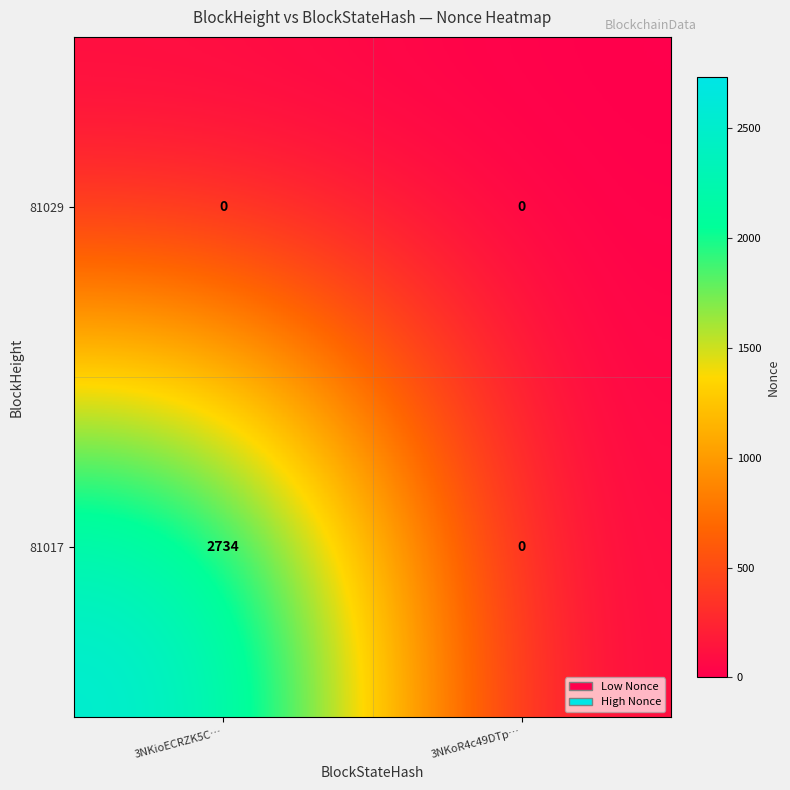

At which category is the sum across all series the highest?

3NKioECRZK5C…